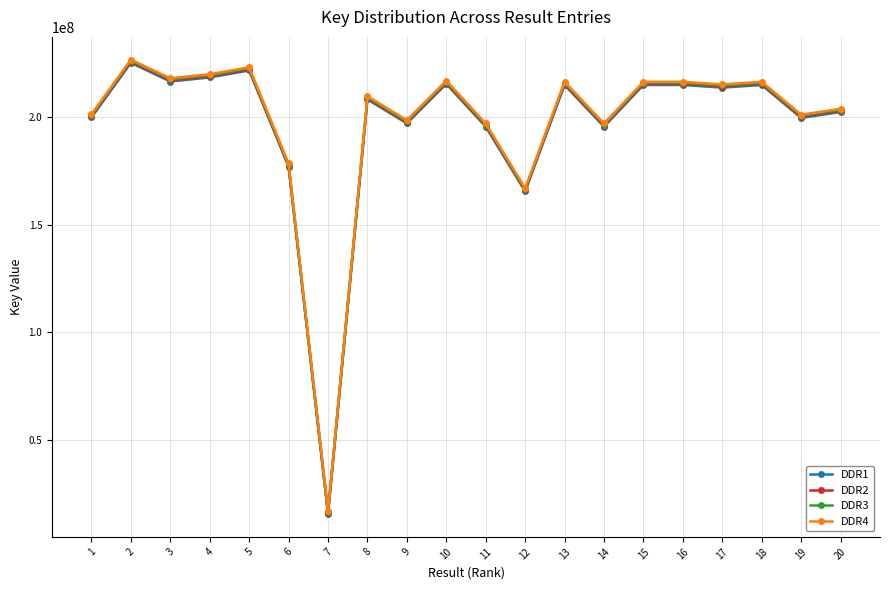

At which category does DDR3 reach its first local peak?

2